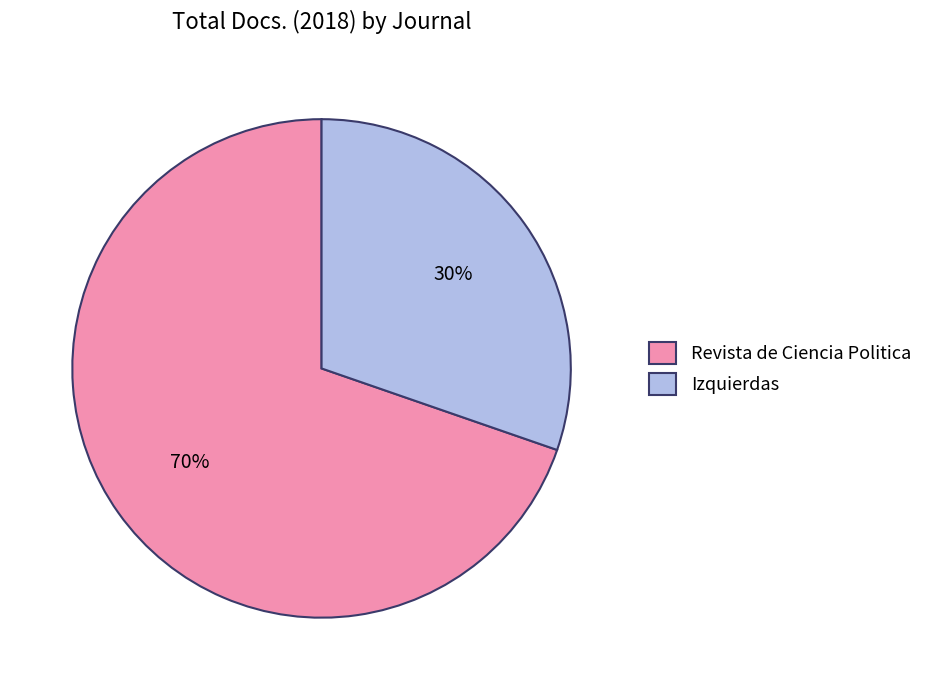

What is the ratio of the value at Izquierdas to the value at Revista de Ciencia Politica?

0.4